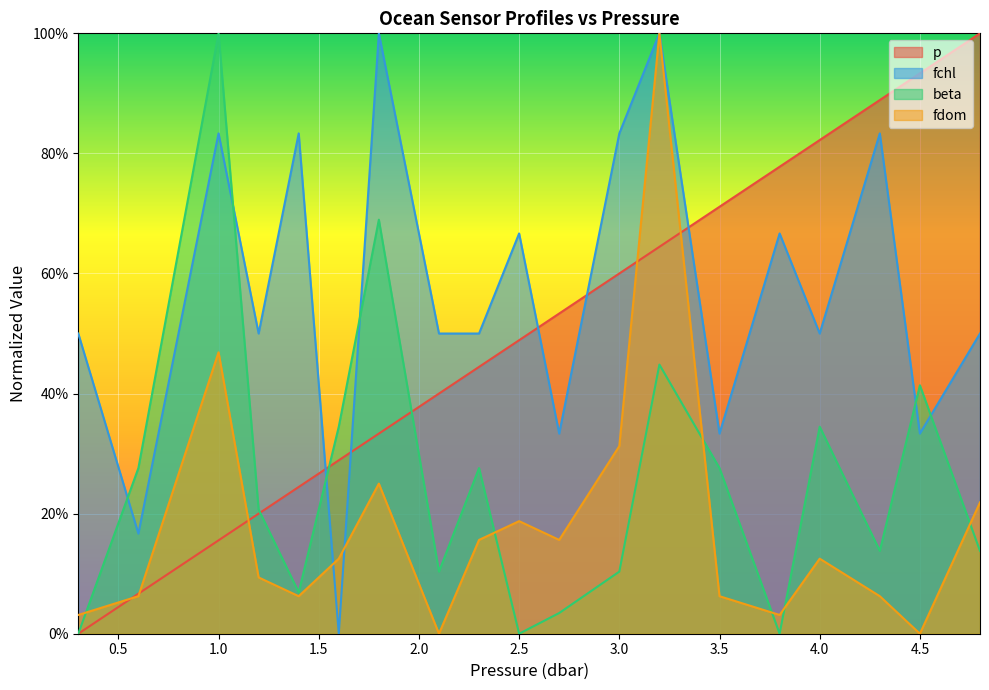

Reading right to left, list all the values displayed in this chart.

p: 1.0	0.9	0.9	0.8	0.8	0.7	0.6	0.6	0.5	0.5	0.4	0.4	0.3	0.3	0.2	0.2	0.2	0.1	0.0
fchl: 0.5	0.3	0.8	0.5	0.7	0.3	1.0	0.8	0.3	0.7	0.5	0.5	1.0	0.0	0.8	0.5	0.8	0.2	0.5
beta: 0.1	0.4	0.1	0.3	0.0	0.3	0.4	0.1	0.0	0.0	0.3	0.1	0.7	0.3	0.1	0.2	1.0	0.3	0.0
fdom: 0.2	0.0	0.1	0.1	0.0	0.1	1.0	0.3	0.2	0.2	0.2	0.0	0.2	0.1	0.1	0.1	0.5	0.1	0.0